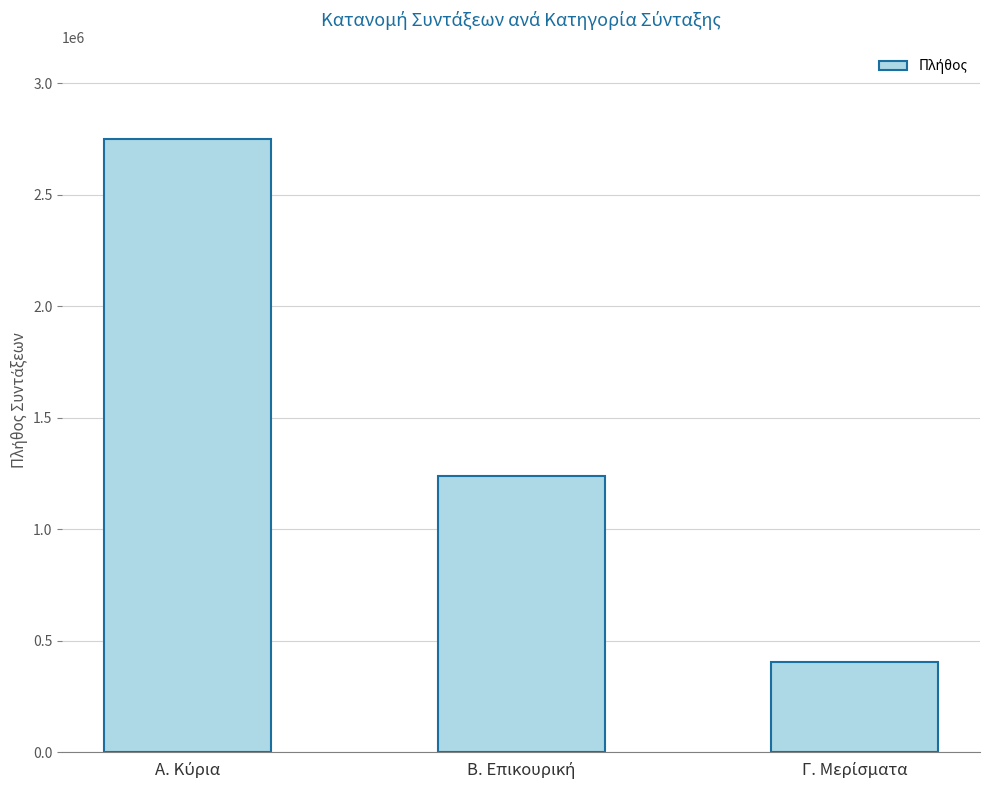

What is the maximum value shown in the chart?

2750339